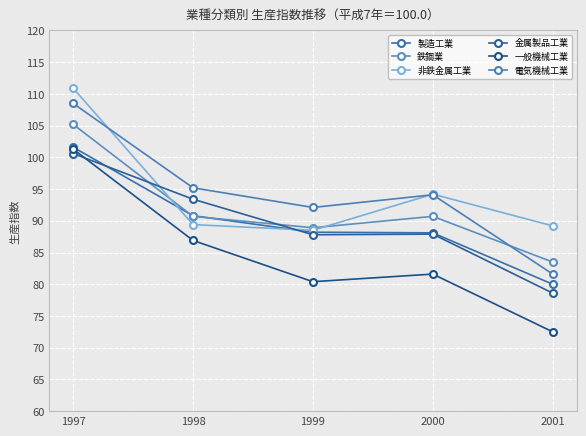

How many intersections are there between 鉄鋼業 and 製造工業?

2